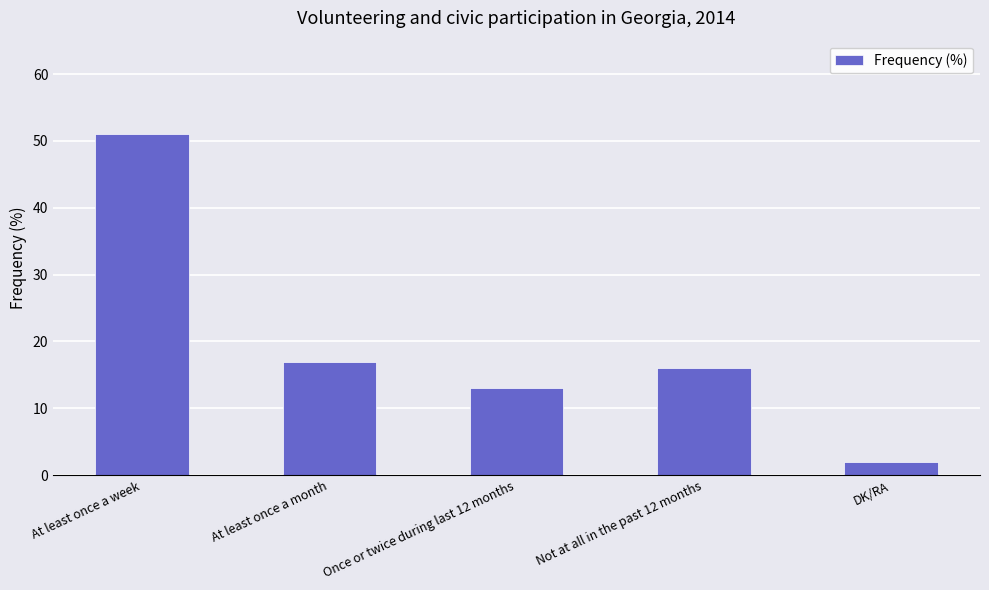

Rank the categories by value from lowest to highest.

DK/RA, Once or twice during last 12 months, Not at all in the past 12 months, At least once a month, At least once a week